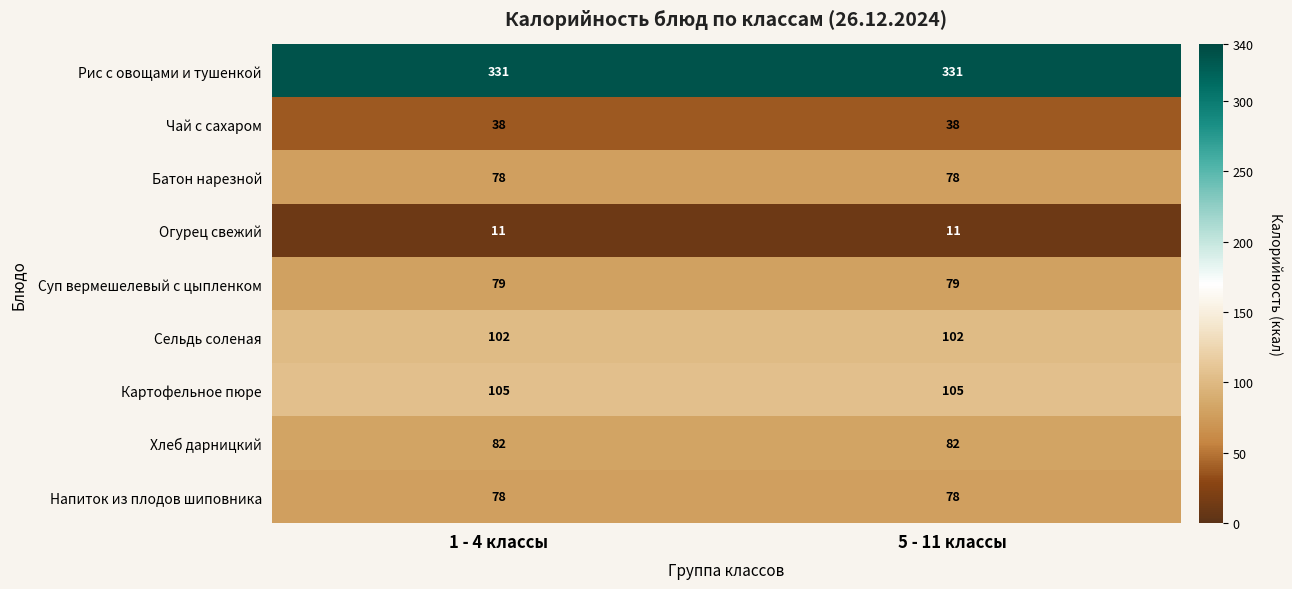

How many categories are shown in the chart?

2